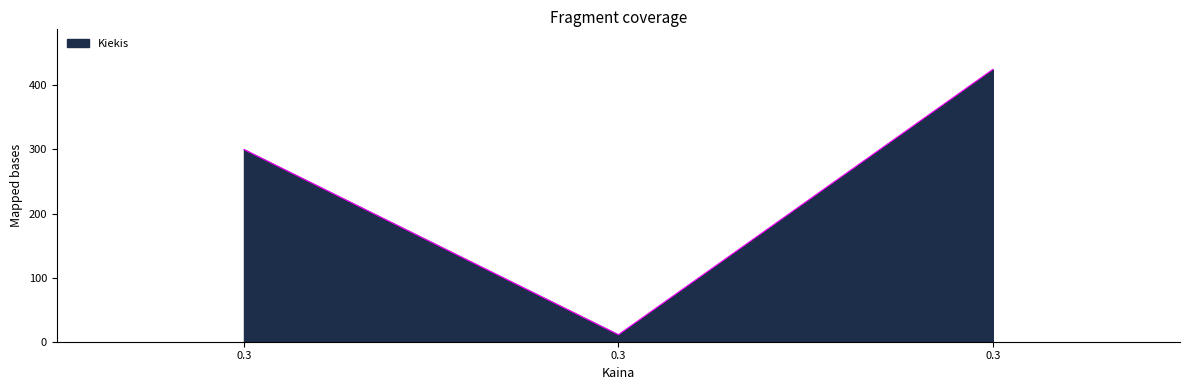

How many lines are shown in the chart?

1